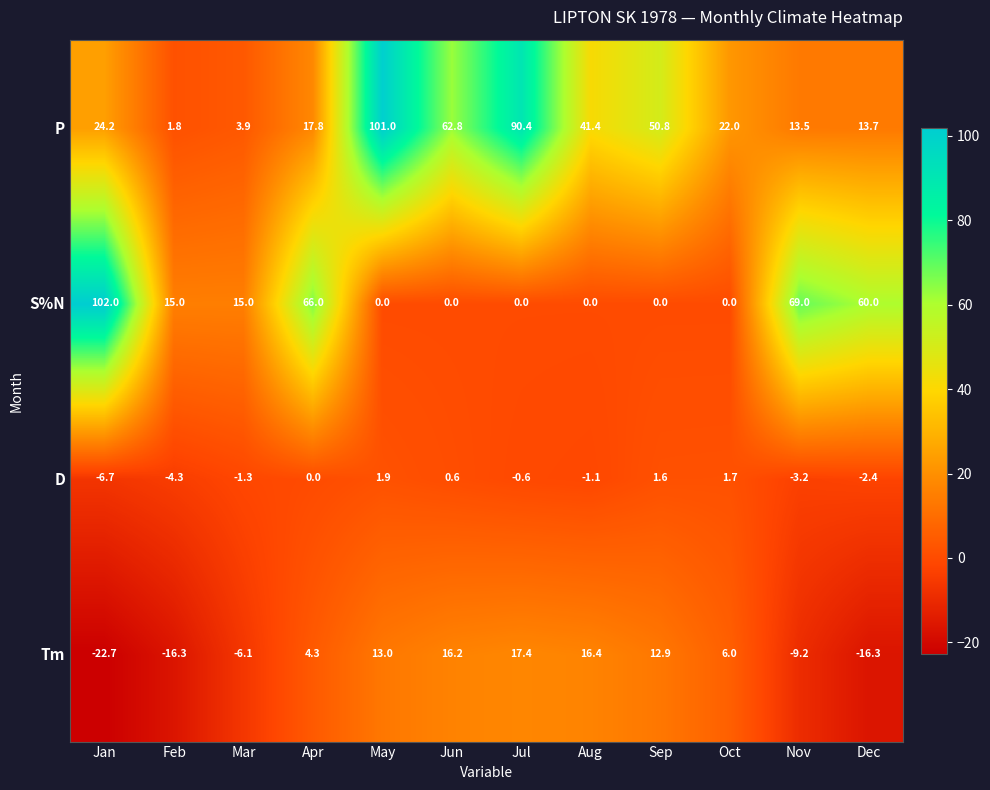

What is the total value across all series at Dec?

55.0